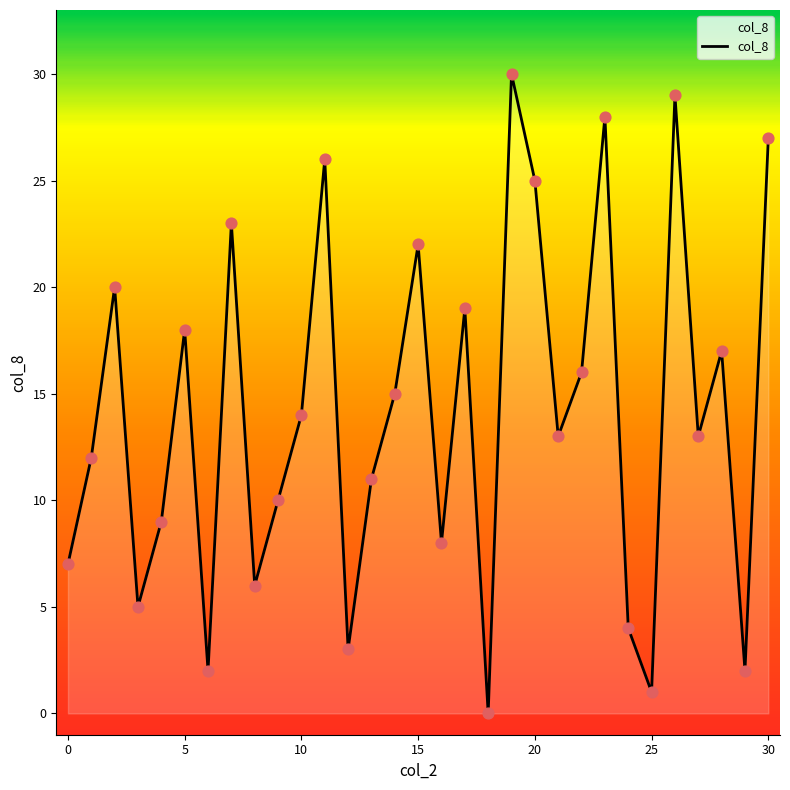

What is the maximum value shown in the chart?

30